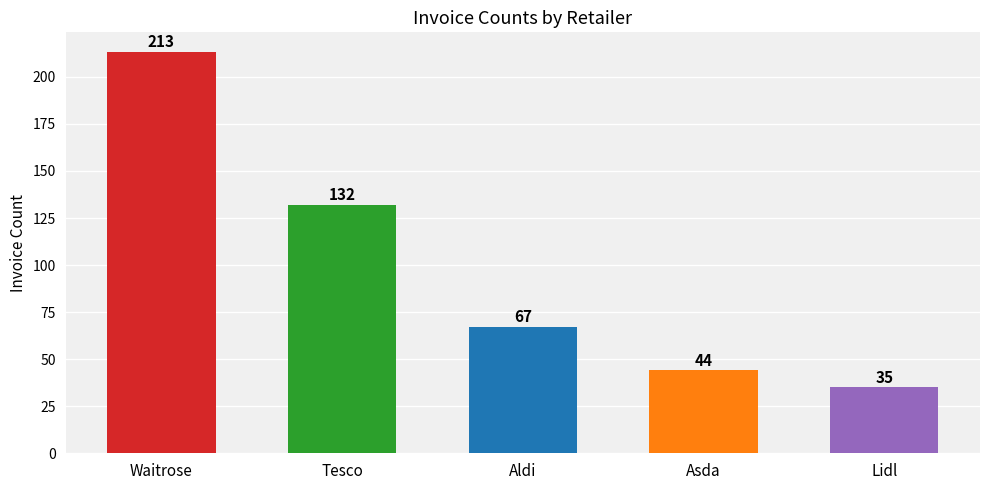

What is the difference between the maximum and minimum values?

178